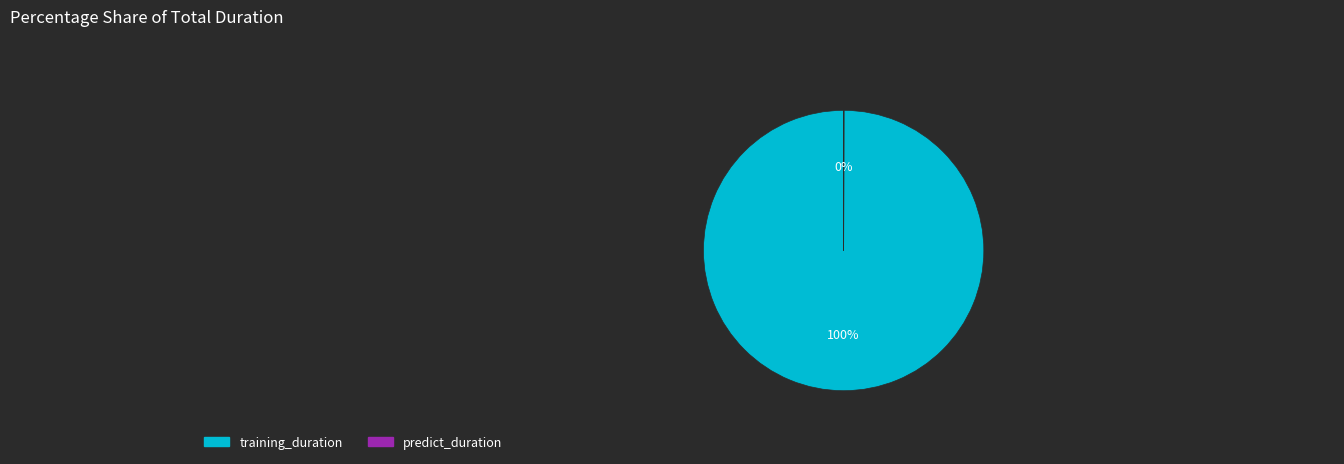

What is the largest slice in the pie chart?

training_duration